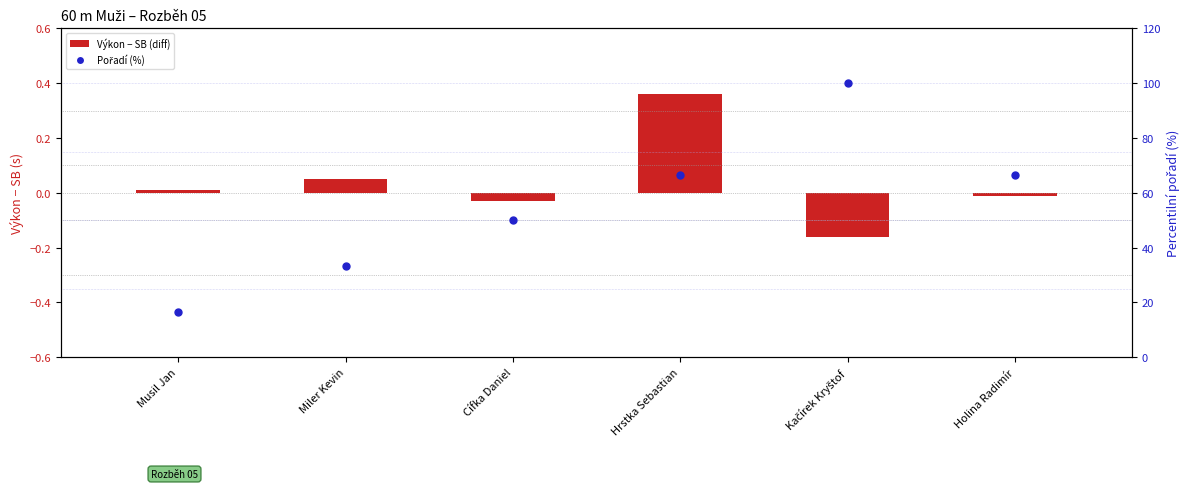

Which series contains the lowest Y value?

Výkon − SB (diff)